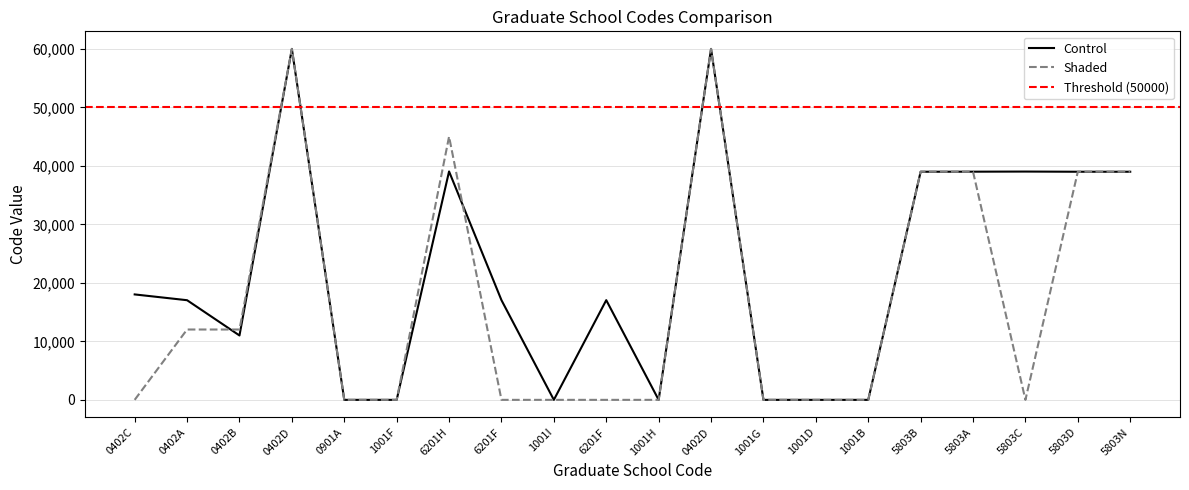

What is the label of the 15th point from the right?

1001F